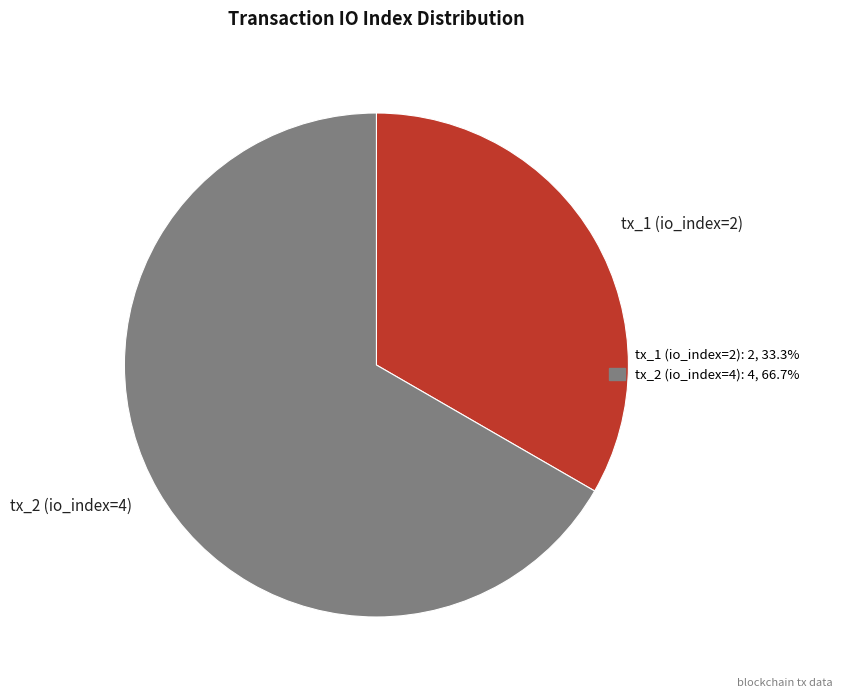

How many slices are in this pie chart?

2